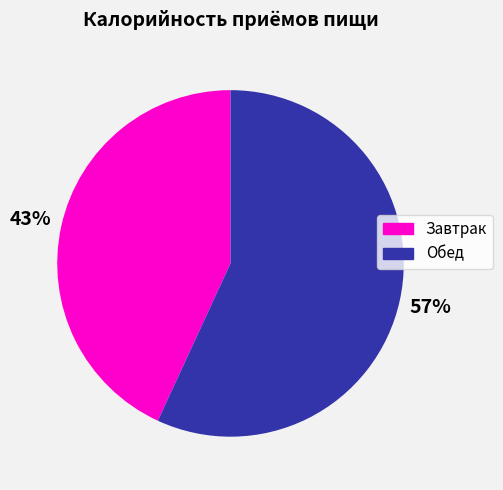

How many segments does this pie chart have?

2